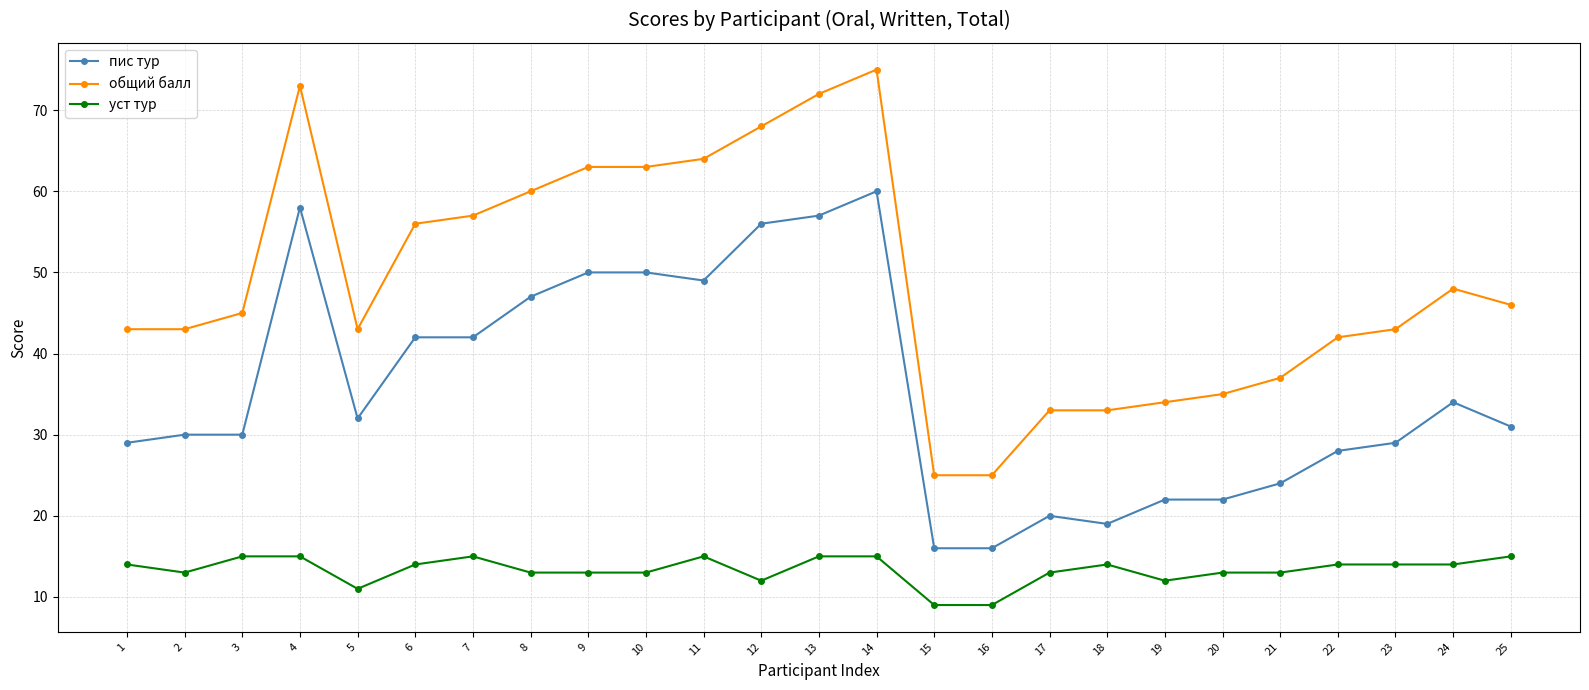

What is the maximum value shown in the chart?

75